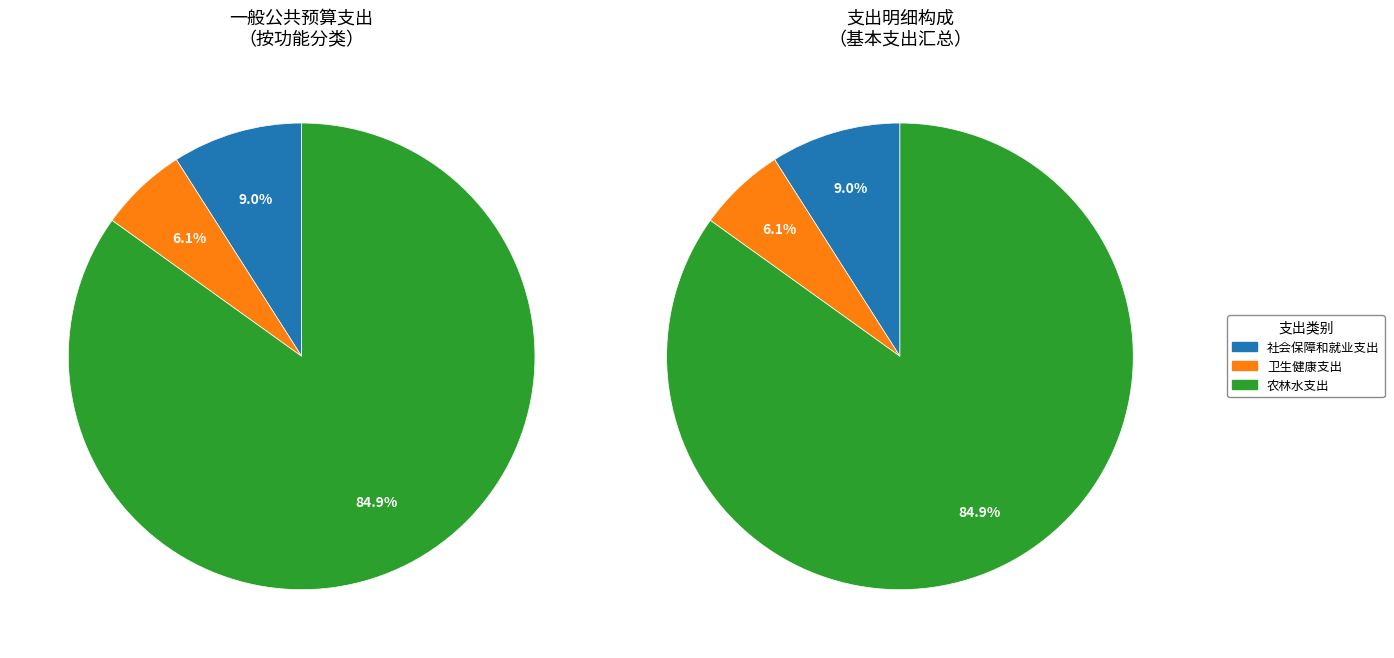

Is there any slice that represents more than half of the pie?

Yes